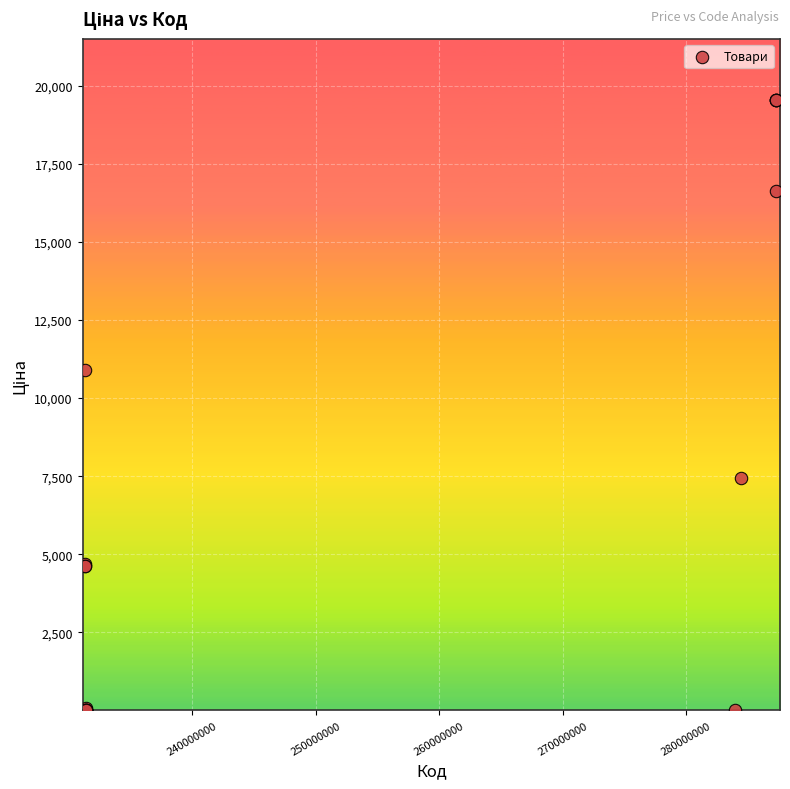

What Y value in the scatter plot is closest to 9779?

10896.3